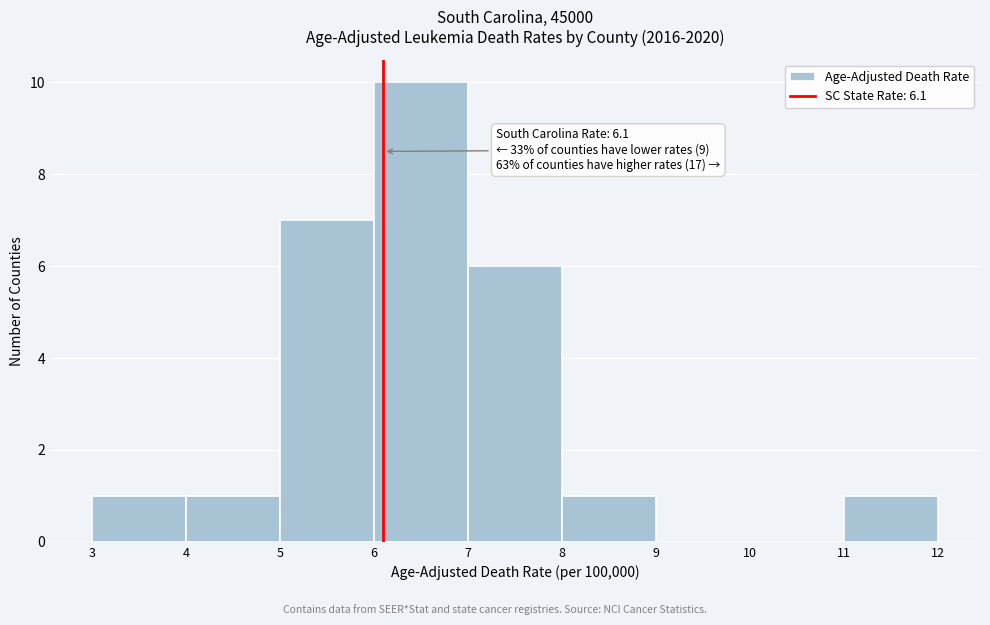

Over which range of the x-axis is the bar tallest?

6 to 7